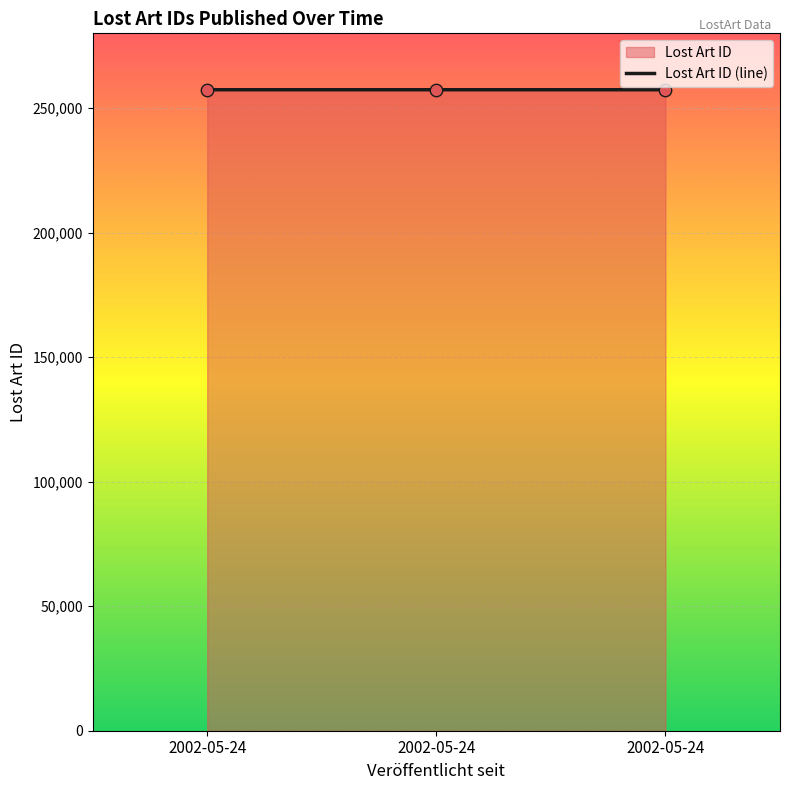

What is the ratio of the value at 2002-05-24 to the value at 2002-05-24?

1.0